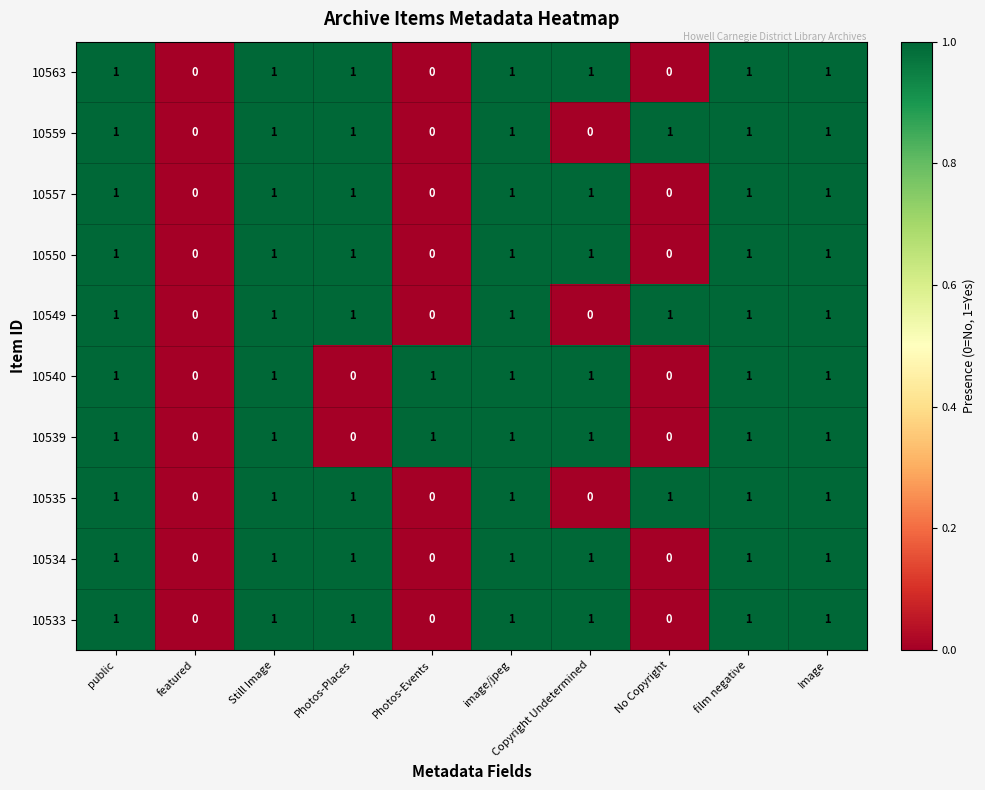

What is the total value across all series at film negative?

10